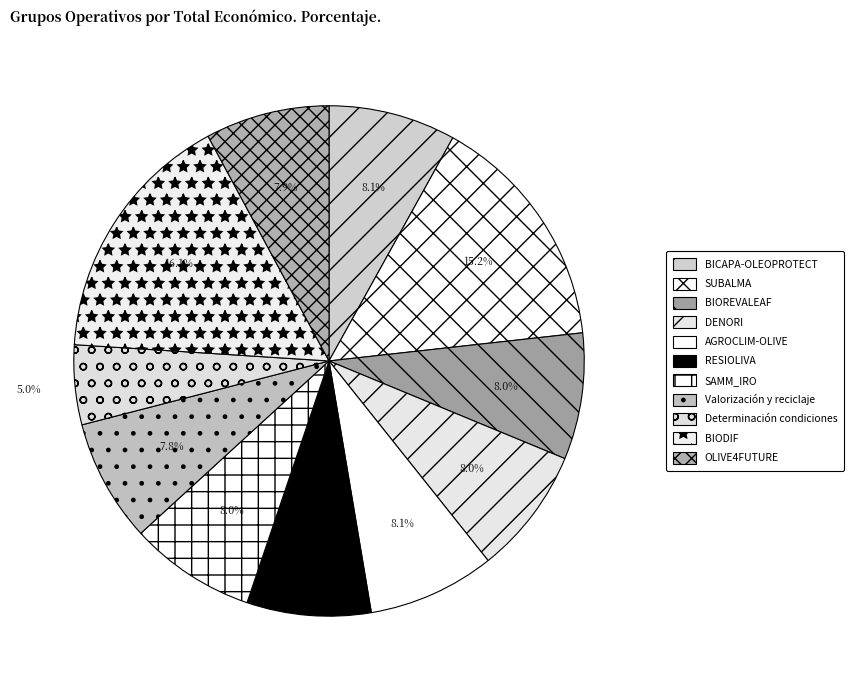

Approximately how many times larger is the value at Valorización y reciclaje compared to SUBALMA?

0.5